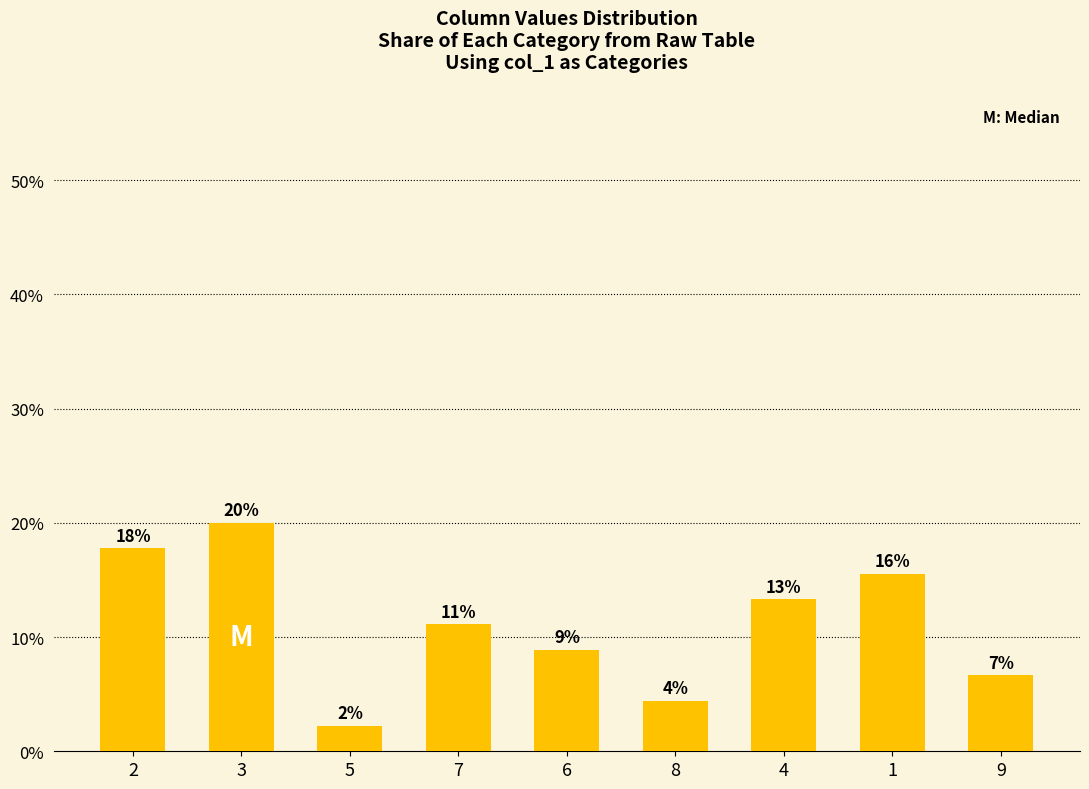

Reading left to right, transcribe all the data shown in this chart.

2=17.8	3=20.0	5=2.2	7=11.1	6=8.9	8=4.4	4=13.3	1=15.6	9=6.7